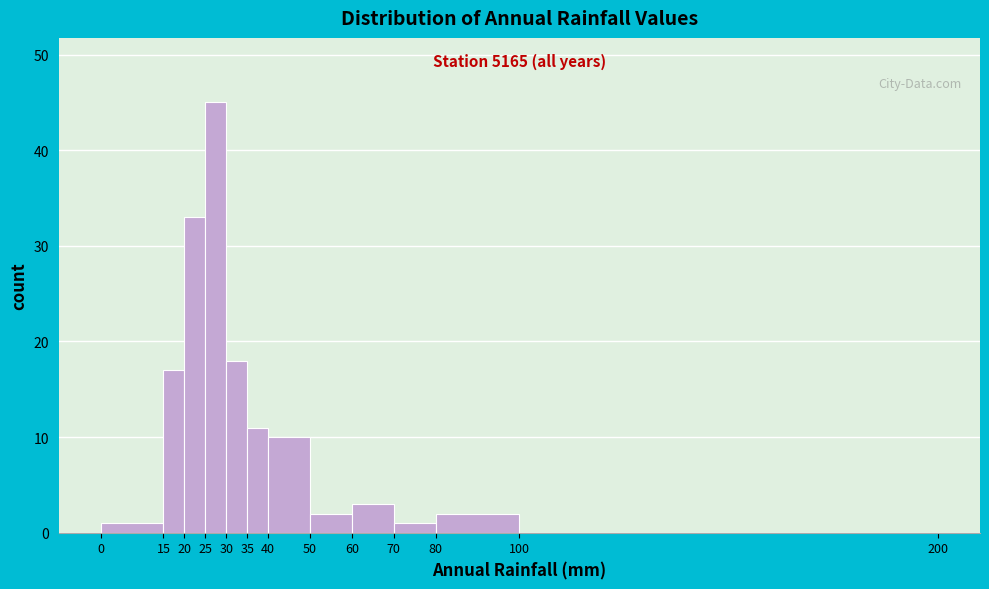

Over which range of the x-axis is the bar tallest?

25 to 30